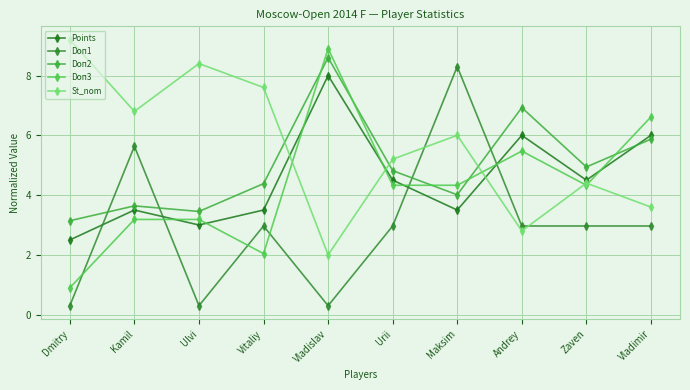

How many data points does each series have?

10